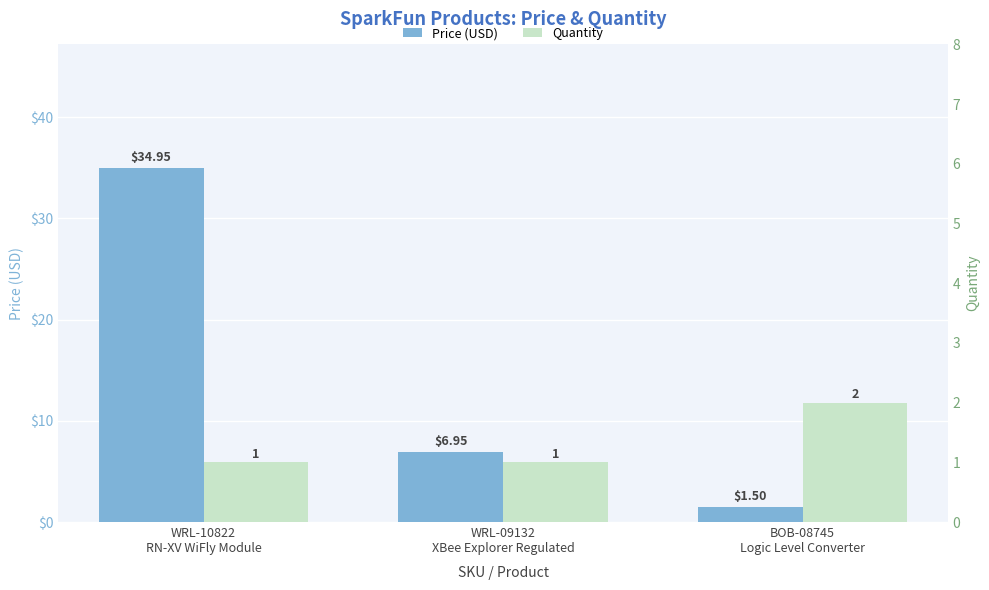

At how many categories does at least one series exceed 28?

1